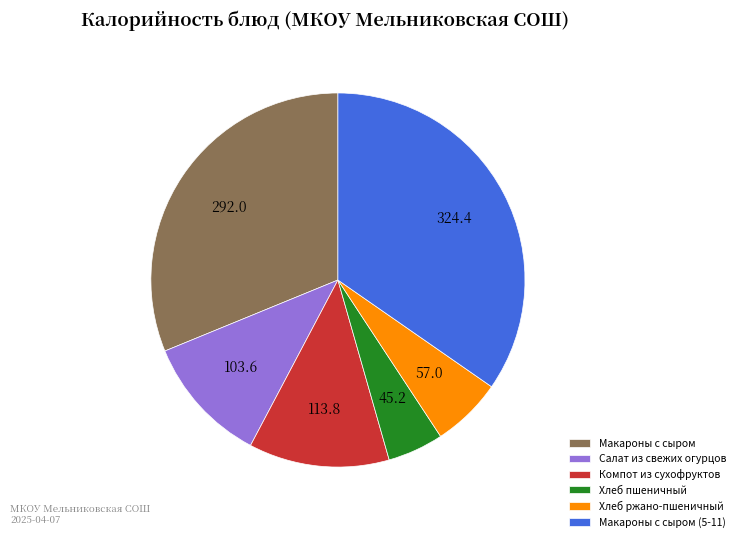

Which slice is the smallest?

Хлеб пшеничный